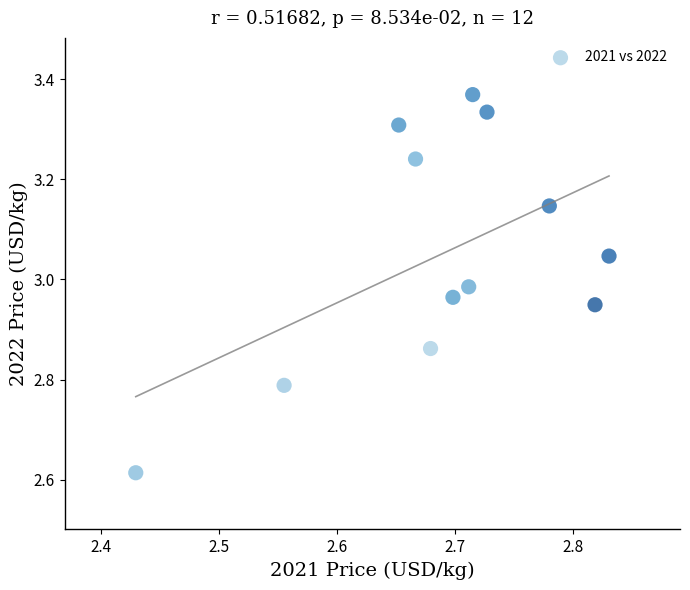

What is the range of Y values (max minus min)?

0.8